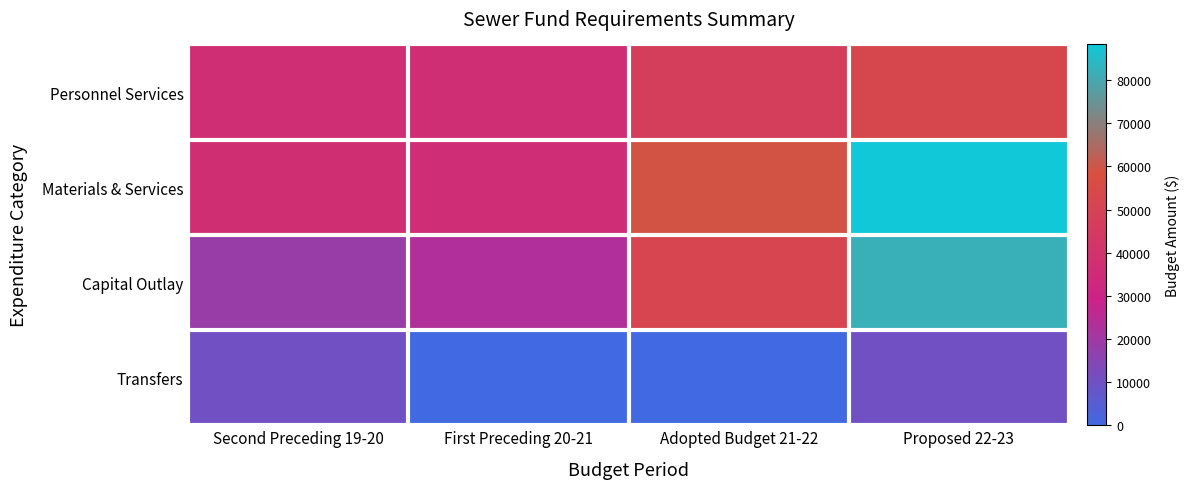

Reading left to right, list all the values displayed in this chart.

Personnel Services: Second Preceding 19-20=36896	First Preceding 20-21=37026	Adopted Budget 21-22=47000	Proposed 22-23=52530
Materials & Services: Second Preceding 19-20=37689	First Preceding 20-21=36718	Adopted Budget 21-22=59000	Proposed 22-23=88254
Capital Outlay: Second Preceding 19-20=18377	First Preceding 20-21=23568	Adopted Budget 21-22=51500	Proposed 22-23=81900
Transfers: Second Preceding 19-20=10000	First Preceding 20-21=0	Adopted Budget 21-22=0	Proposed 22-23=10000